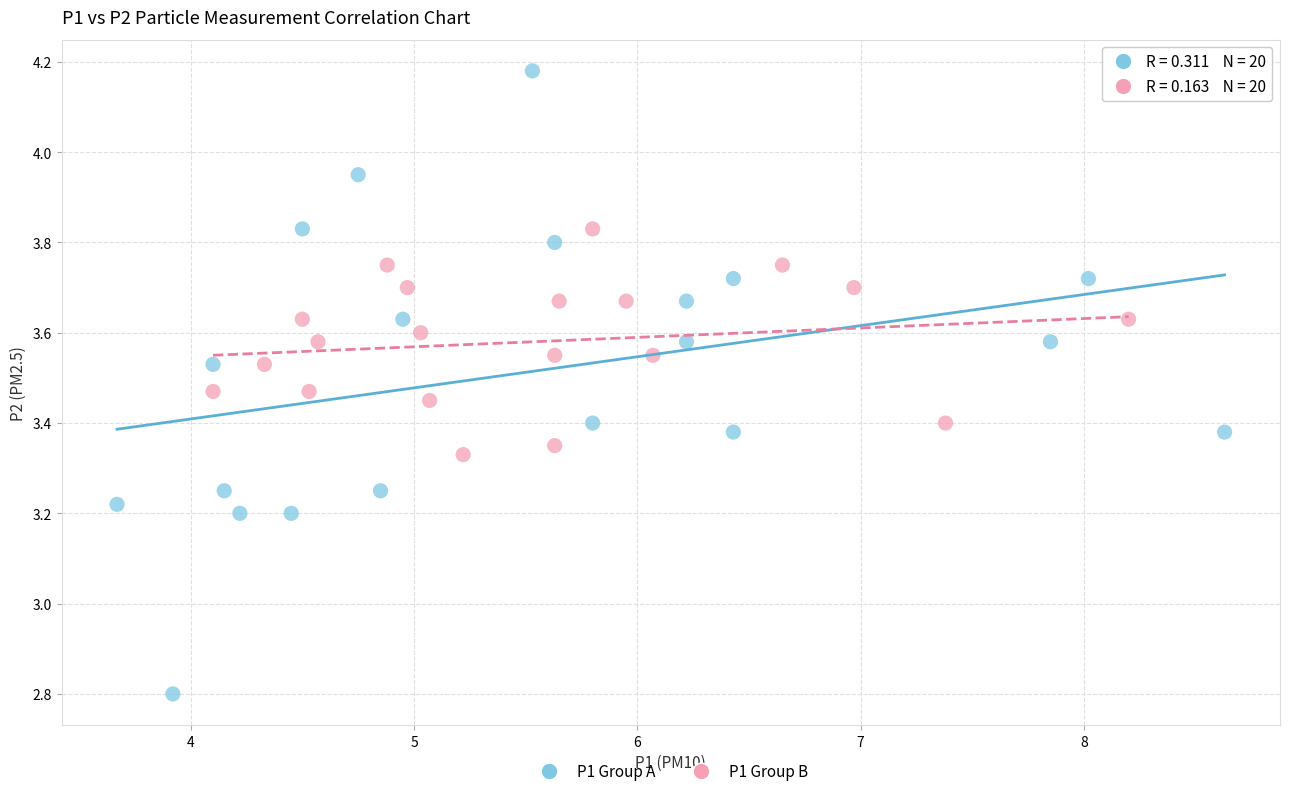

Which series reaches the maximum Y coordinate?

P1 Group A